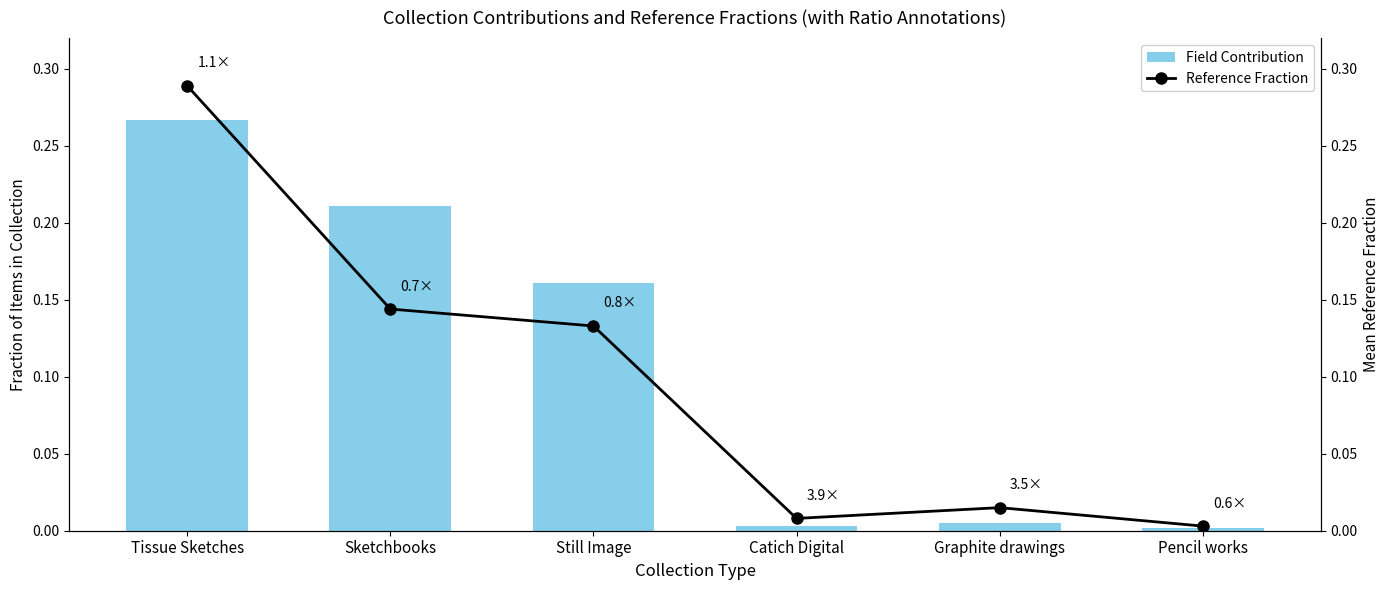

Which category has the highest value across all series?

Tissue Sketches